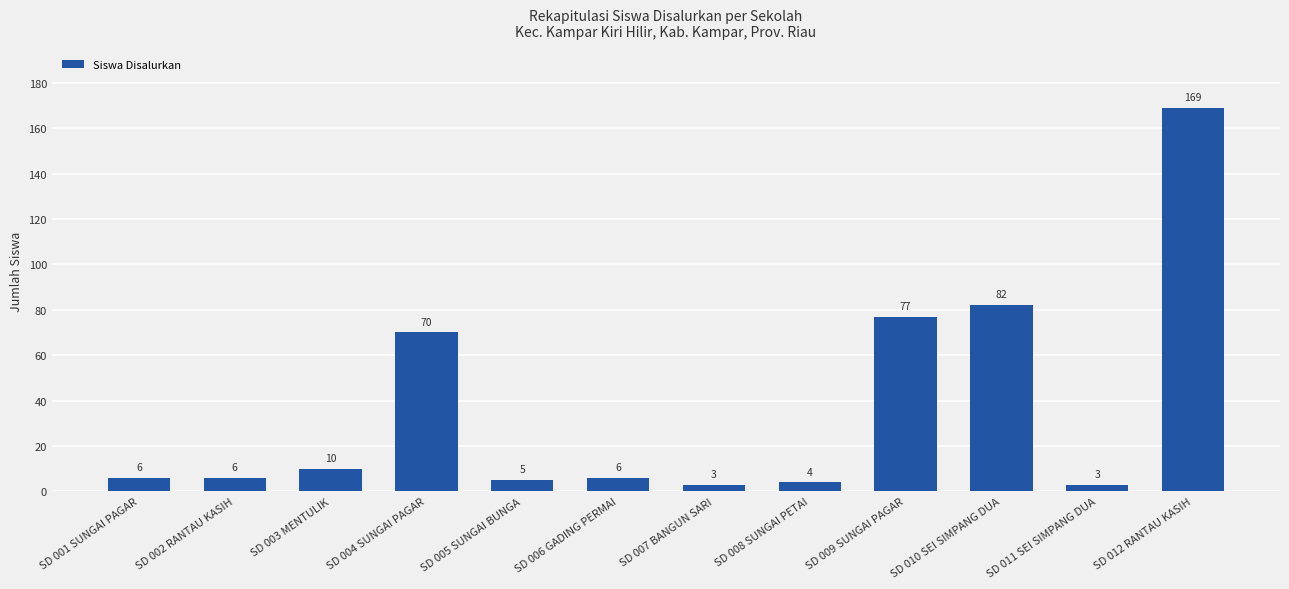

Which has a higher value, SD 012 RANTAU KASIH or SD 003 MENTULIK?

SD 012 RANTAU KASIH